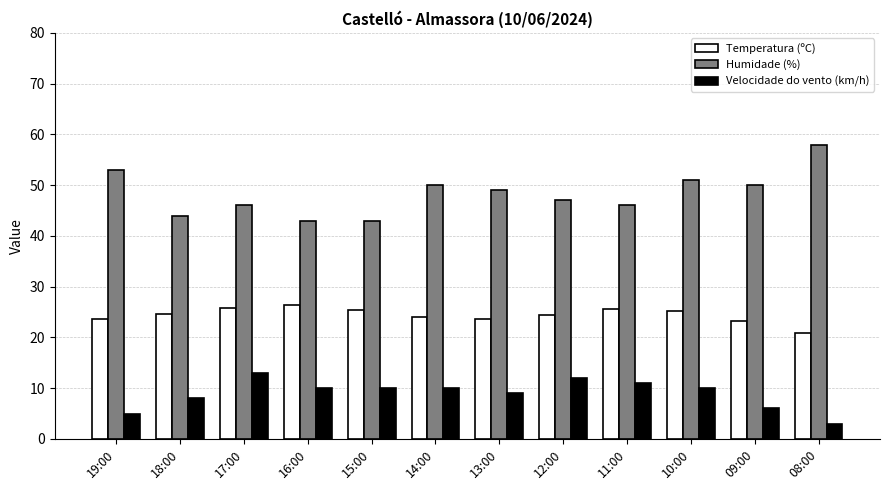

At which label is Velocidade do vento (km/h) closest to 8?

18:00